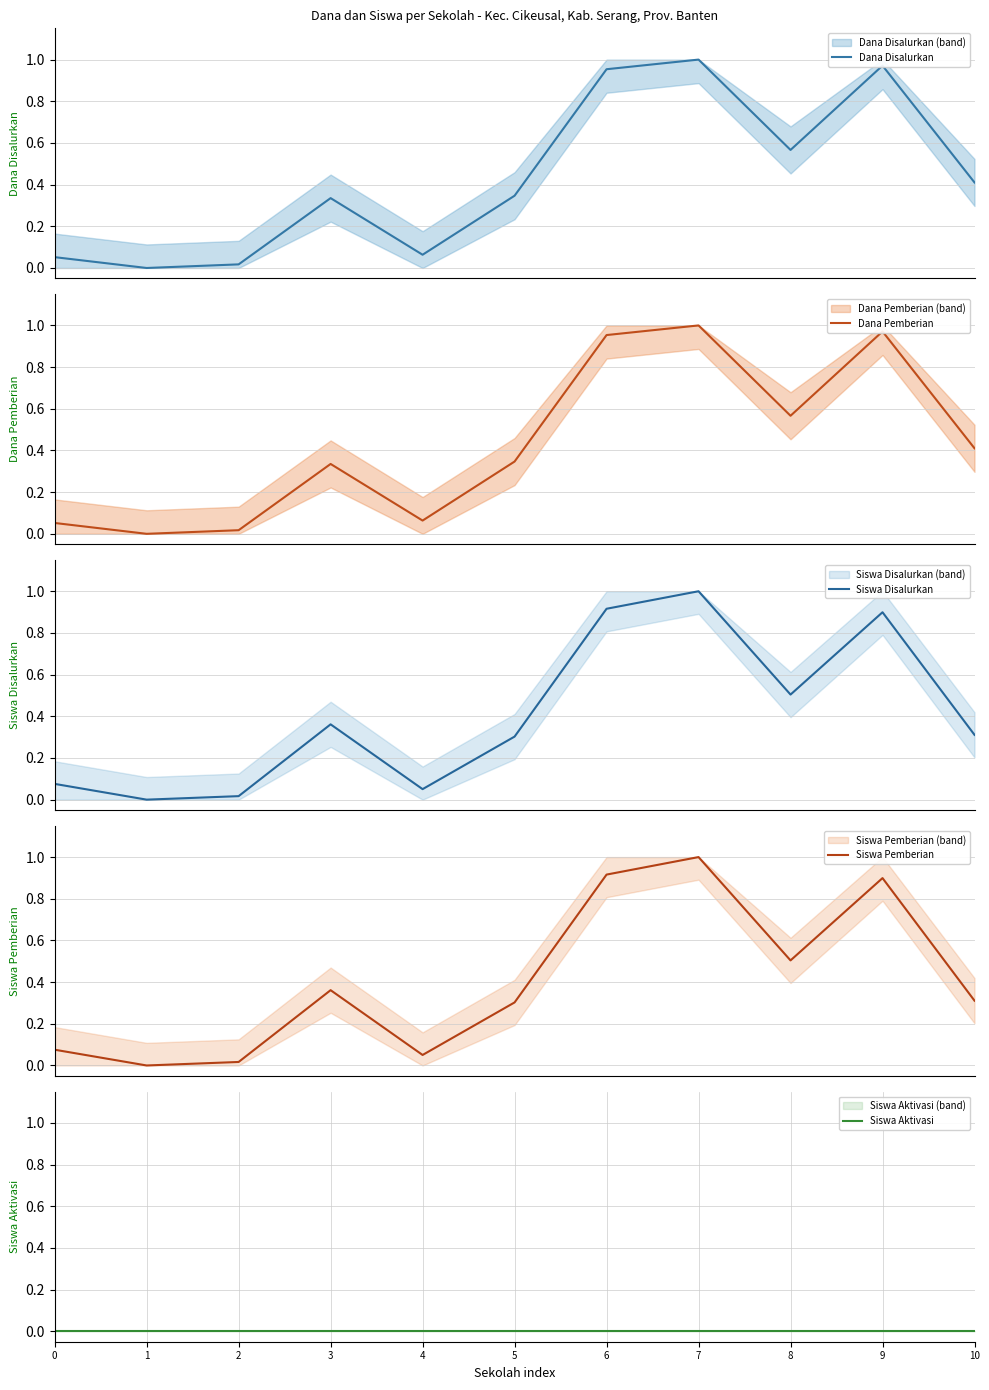

How many lines are shown in the chart?

5